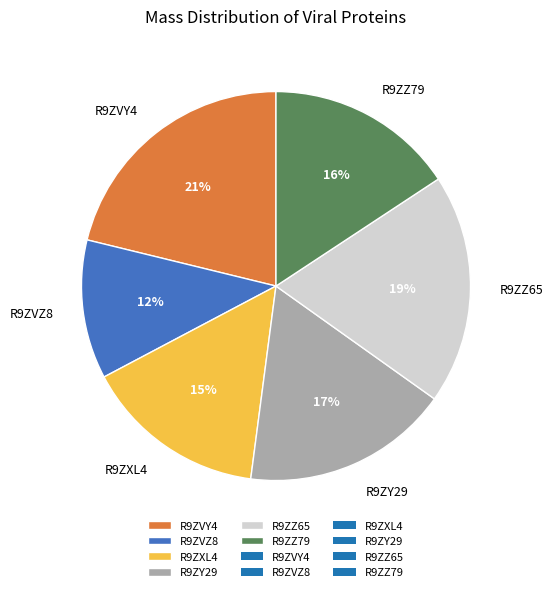

The R9ZXL4 slice represents 4% of the pie. True or false?

False